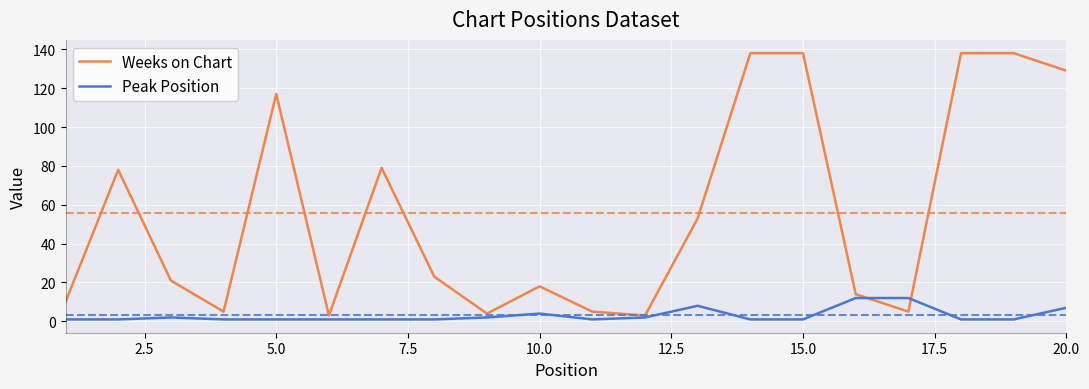

What is the difference between the maximum and minimum values in the Peak Position series?

11